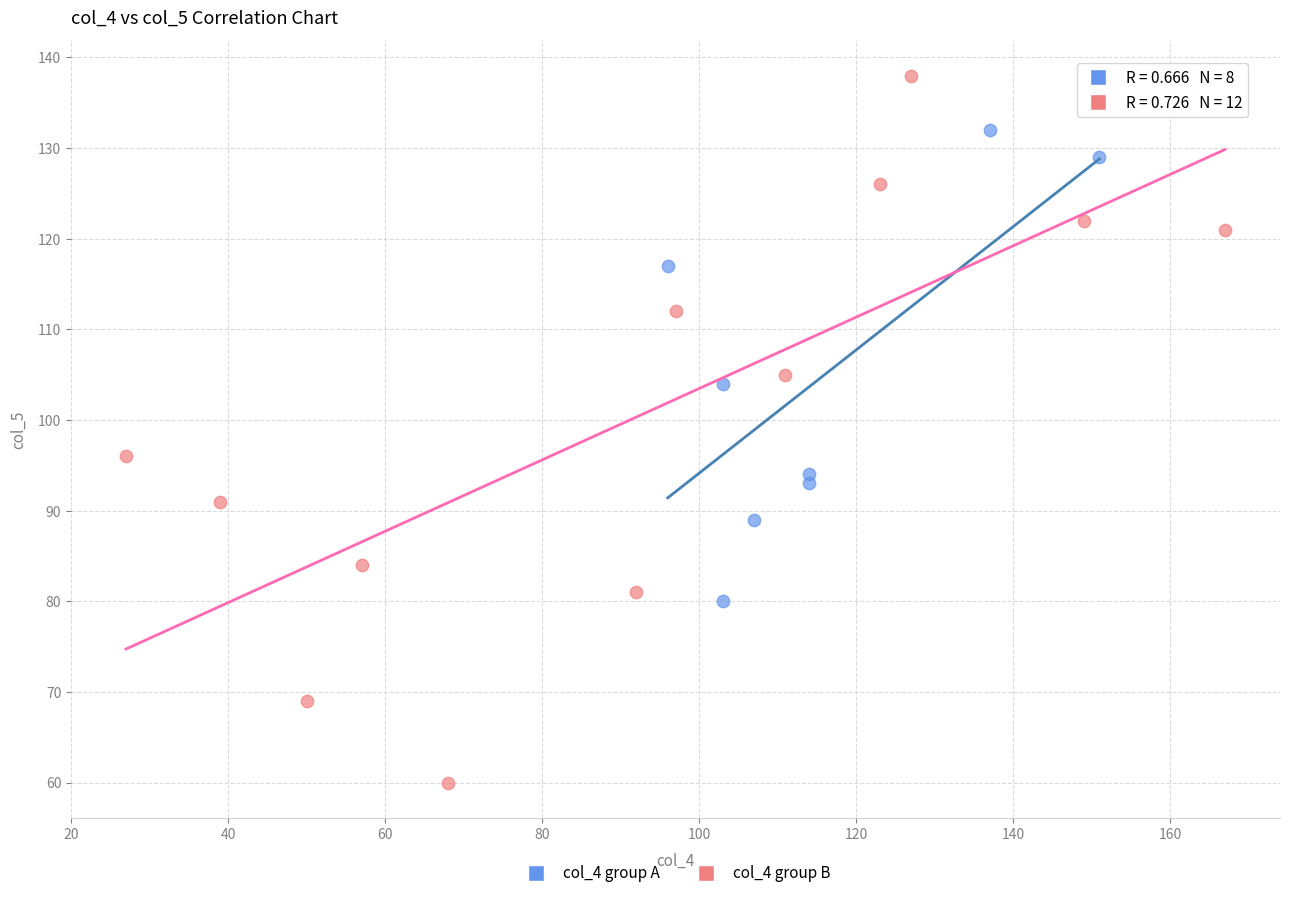

Which series reaches the maximum Y coordinate?

col_4 group B